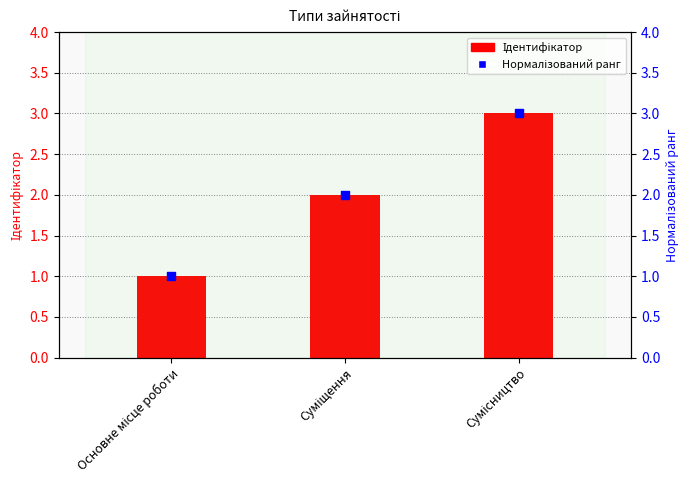

What are all the series names shown in the legend?

Ідентифікатор, Нормалізований ранг